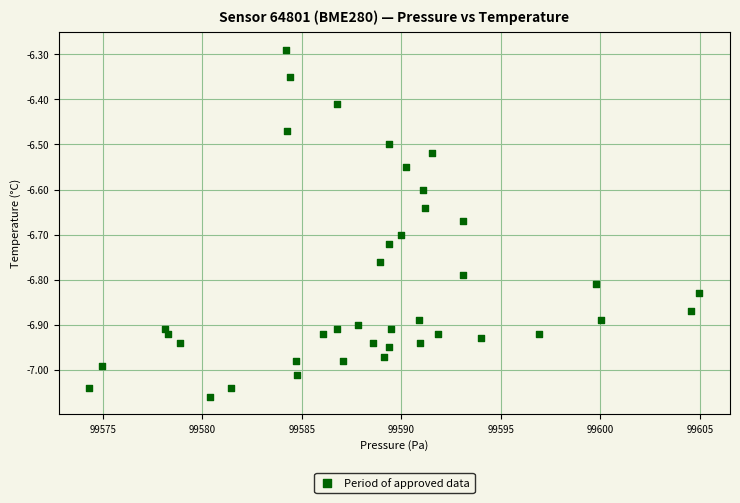

What is the range of X values (max minus min)?

30.7